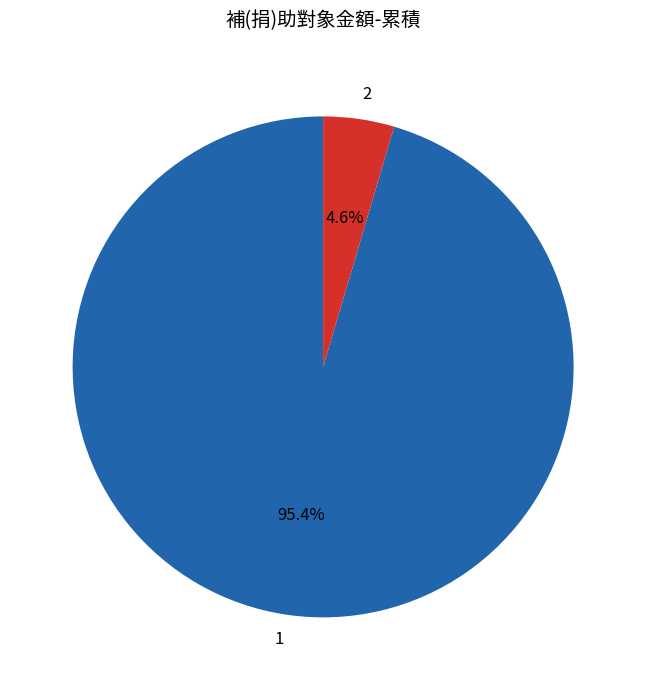

Rank the categories by value from highest to lowest.

1, 2